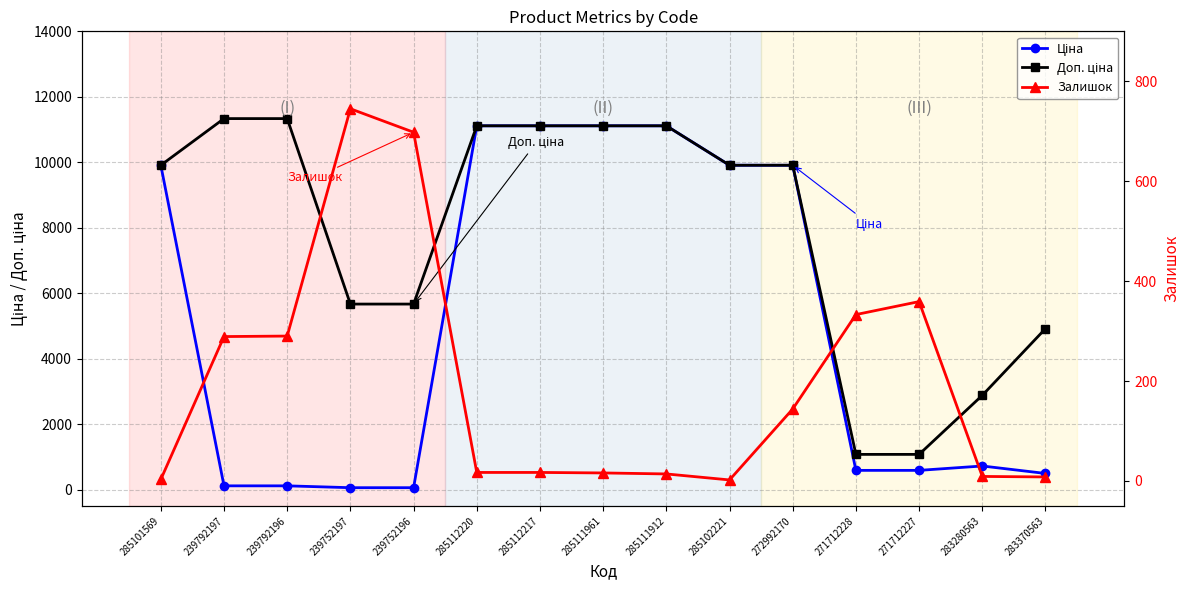

After their last crossing, which series has the higher values: Ціна or Залишок?

Ціна